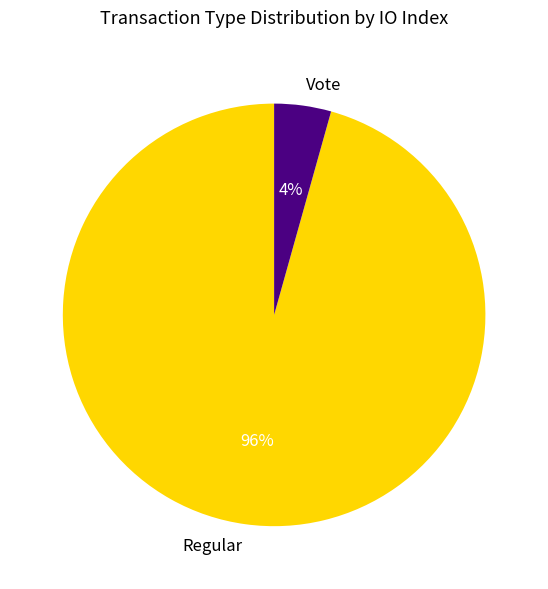

True or false: Vote accounts for 4% of the total.

True